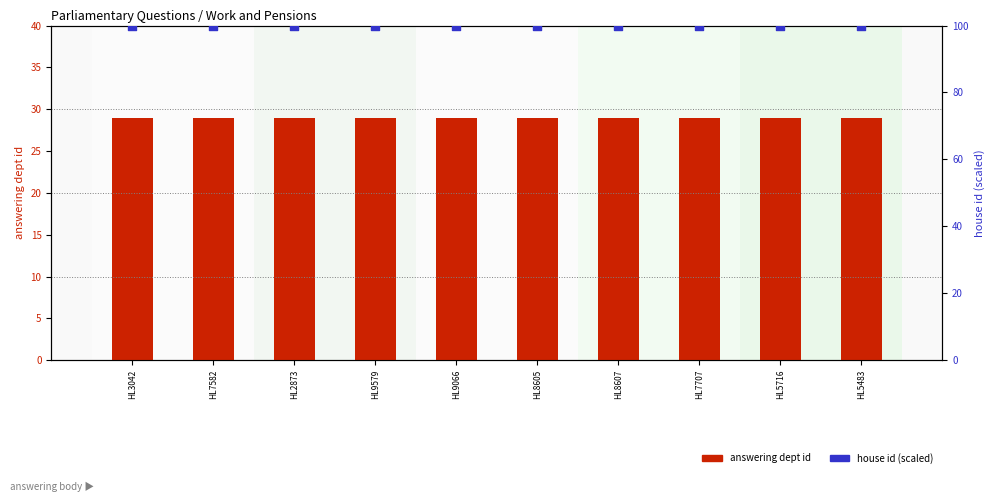

Which series contains the highest Y value?

house id